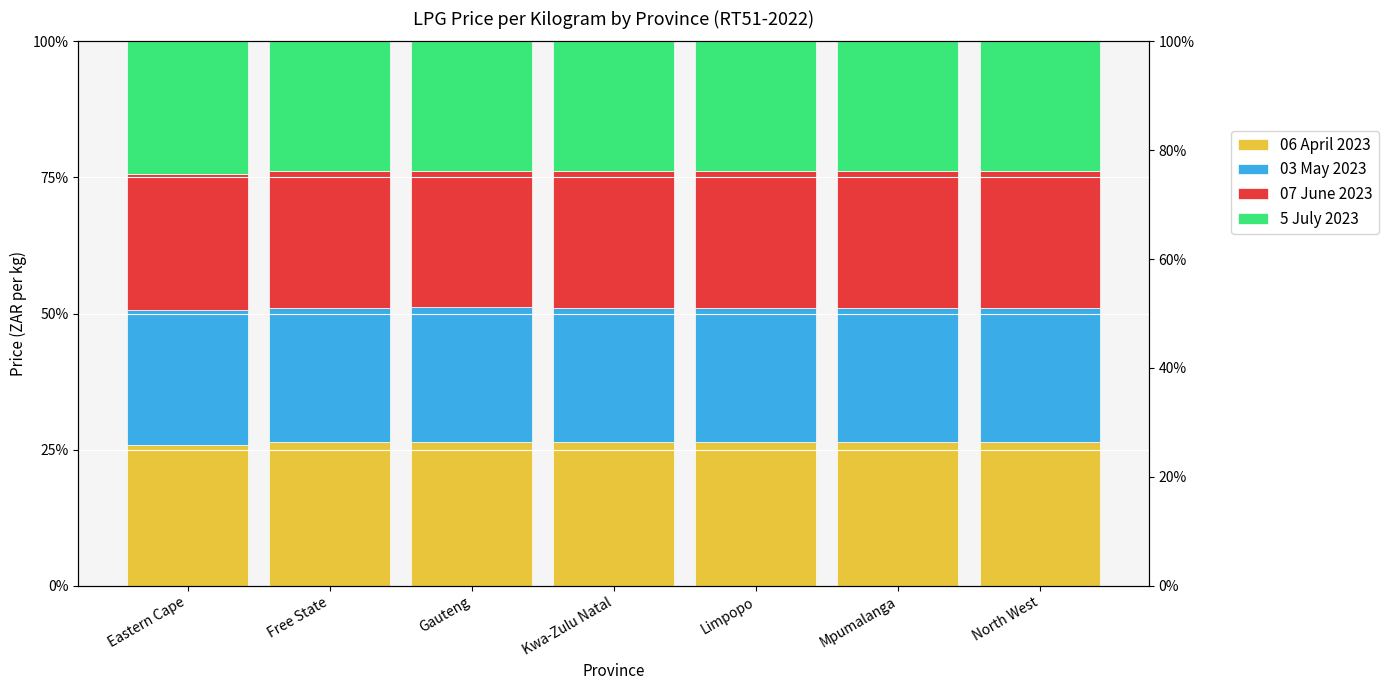

Which series has the largest total across all categories?

06 April 2023